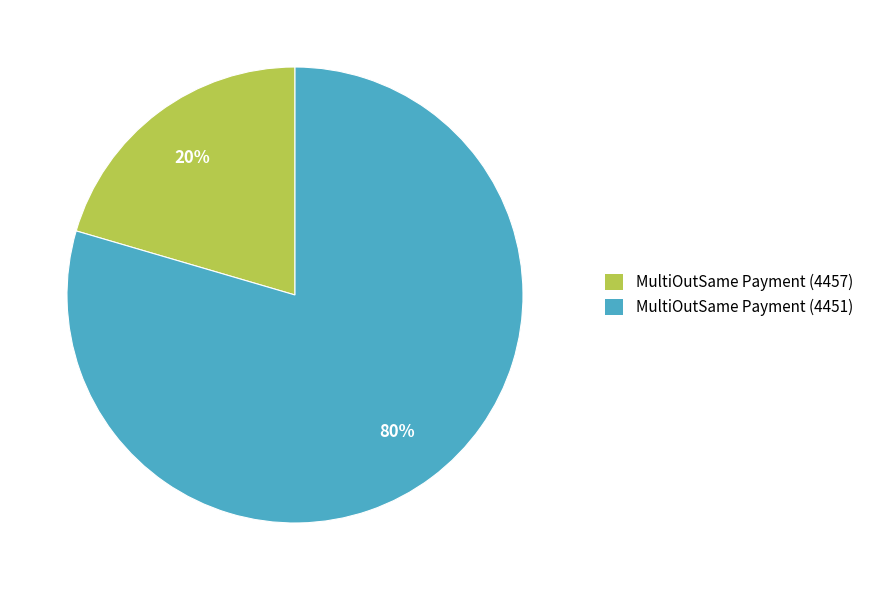

How many segments does this pie chart have?

2